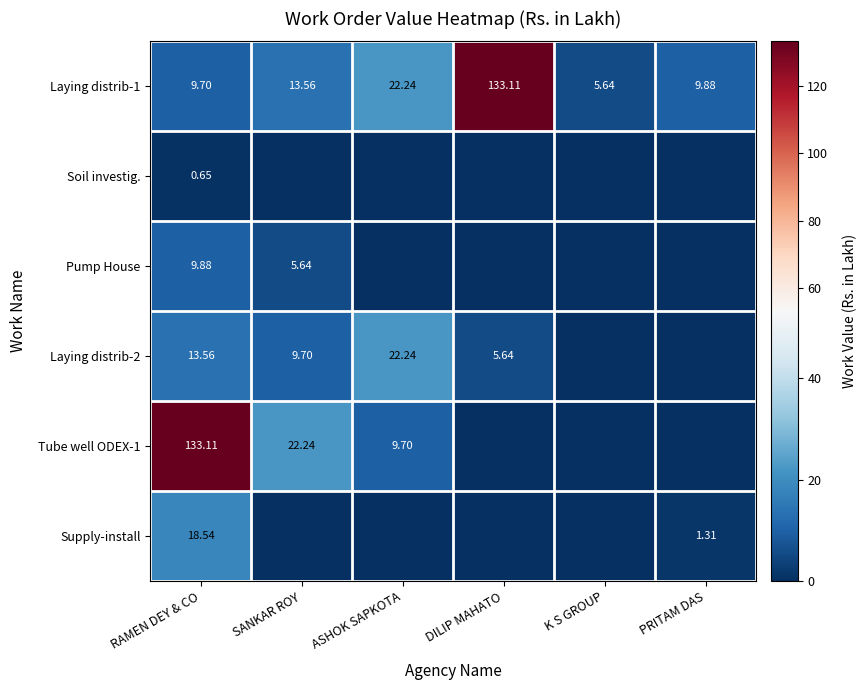

Where does the Laying distrib-1 series first go above 13?

SANKAR ROY